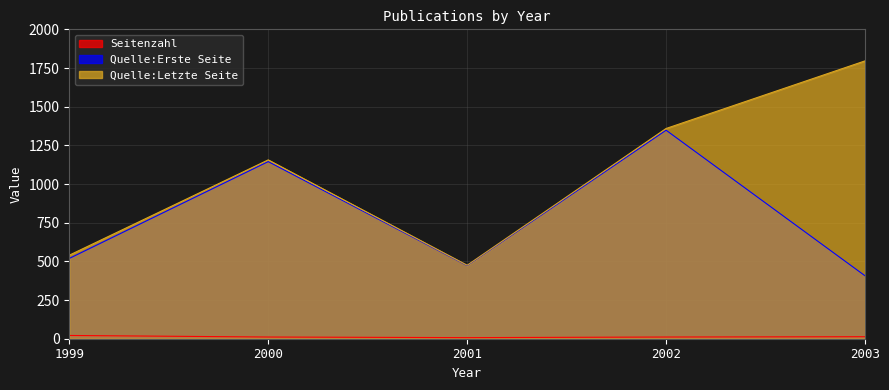

True or false: Quelle:Letzte Seite and Quelle:Erste Seite intersect in this chart.

False